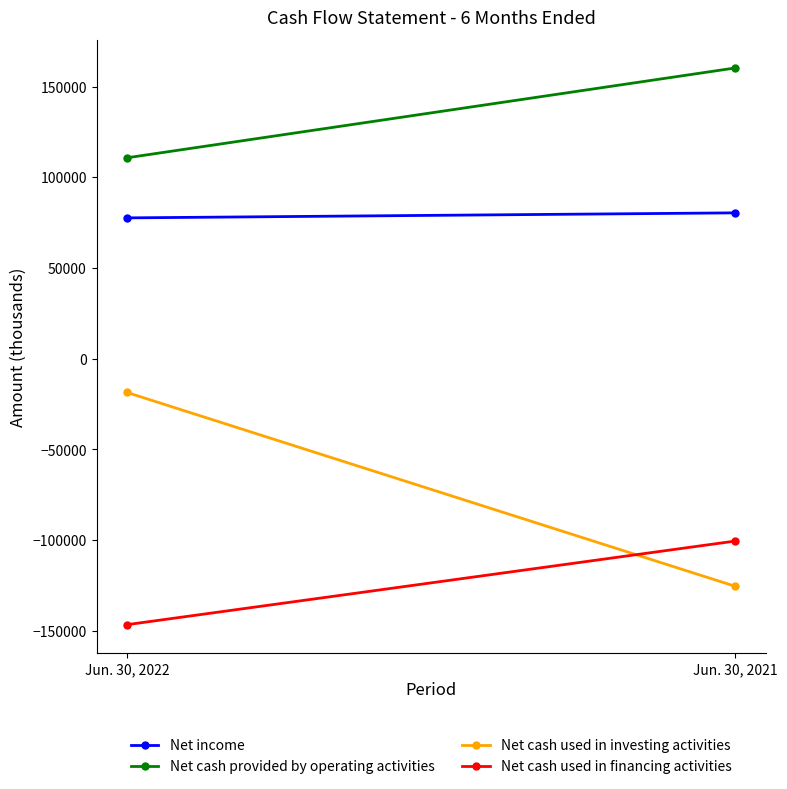

Reading left to right, what are all the values shown in this chart?

Net income: Jun. 30, 2022=77689	Jun. 30, 2021=80462
Net cash provided by operating activities: Jun. 30, 2022=110822	Jun. 30, 2021=160371
Net cash used in investing activities: Jun. 30, 2022=-18565	Jun. 30, 2021=-125483
Net cash used in financing activities: Jun. 30, 2022=-146612	Jun. 30, 2021=-100490